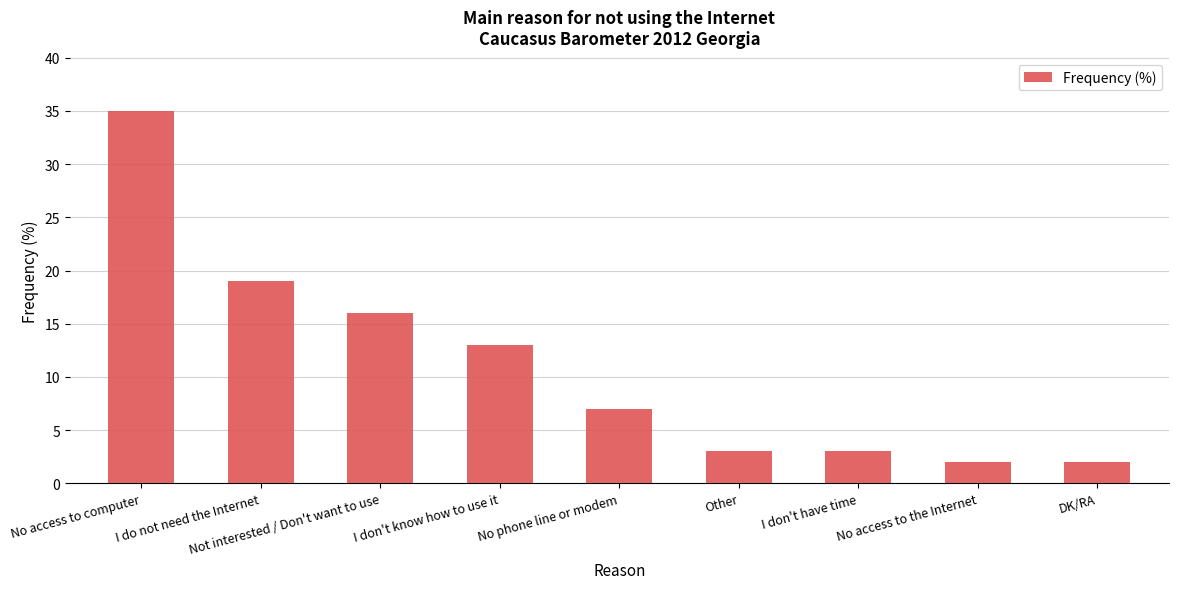

Reading right to left, what are all the values shown in this chart?

2	2	3	3	7	13	16	19	35